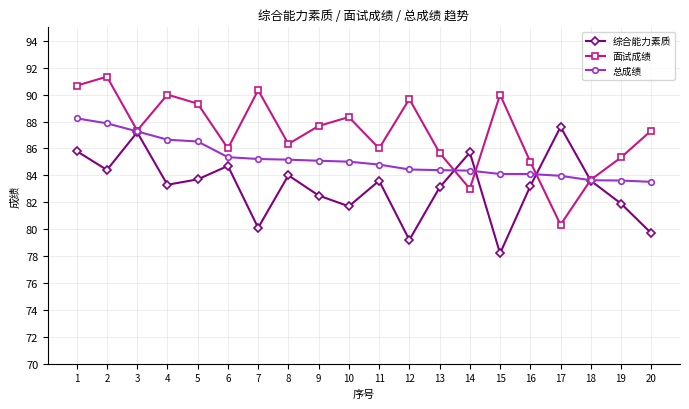

What is the difference between the maximum and minimum values in the 总成绩 series?

4.7